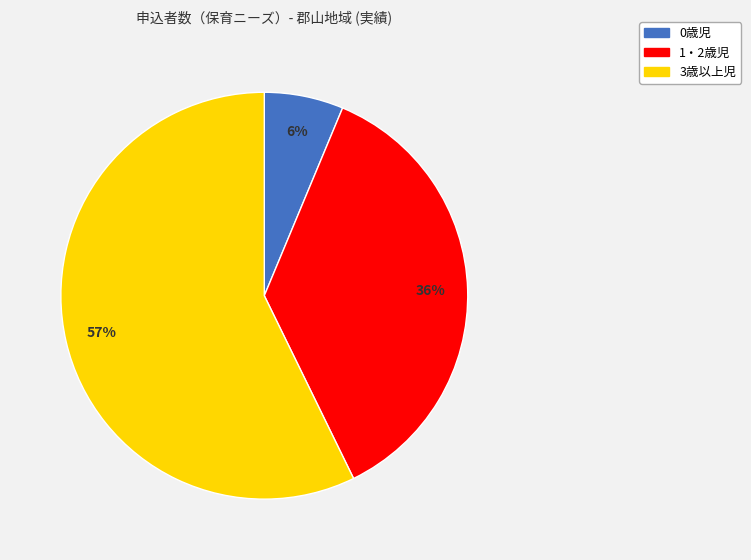

Rank the categories by value from lowest to highest.

0歳児, 1・2歳児, 3歳以上児